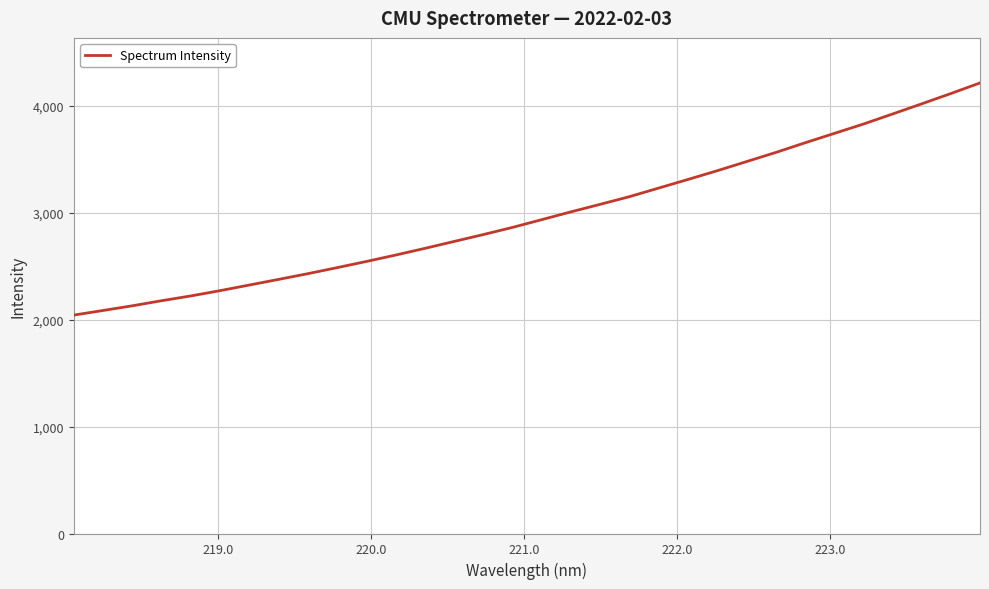

What is the difference between the maximum and minimum values?

2171.6